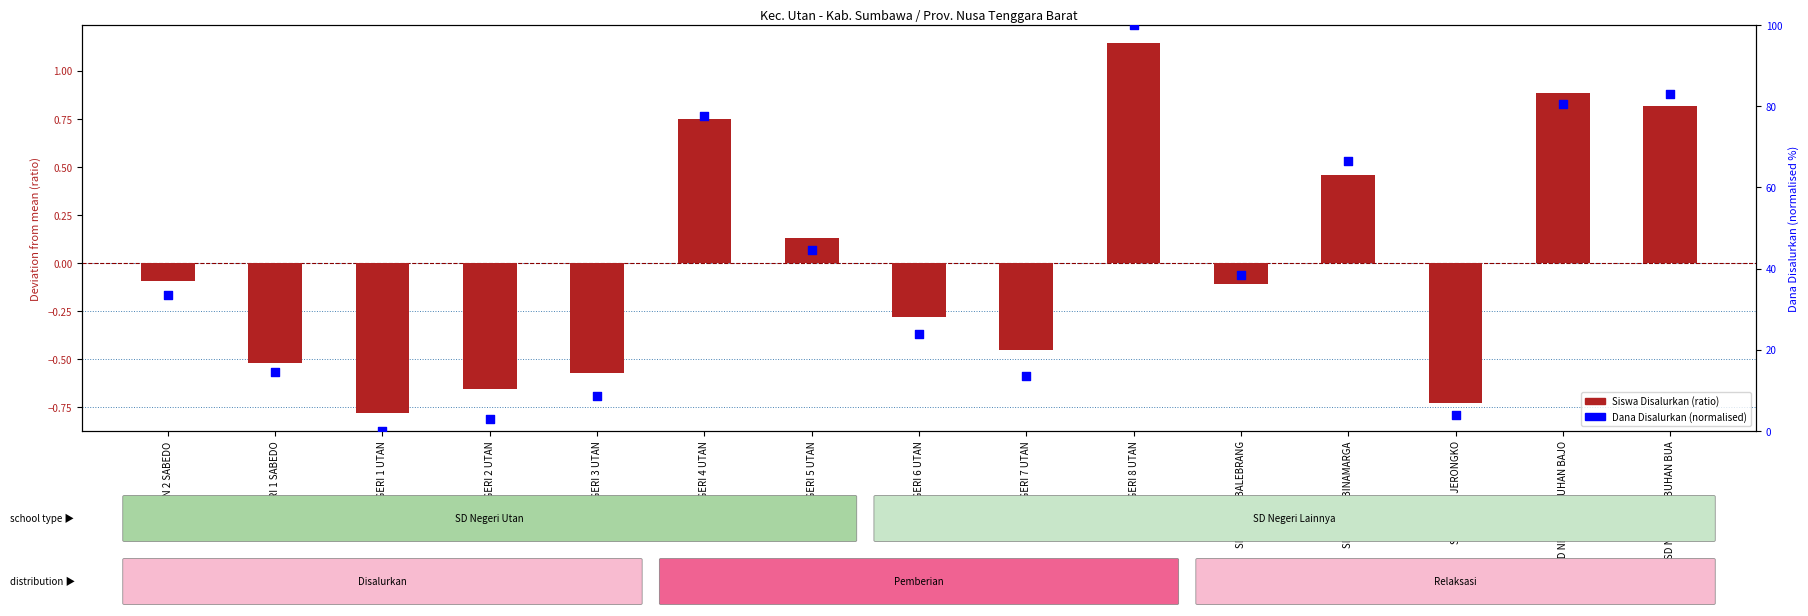

What is the change in value from SD NEGERI 3 UTAN to SD NEGERI 5 UTAN?

+35.9